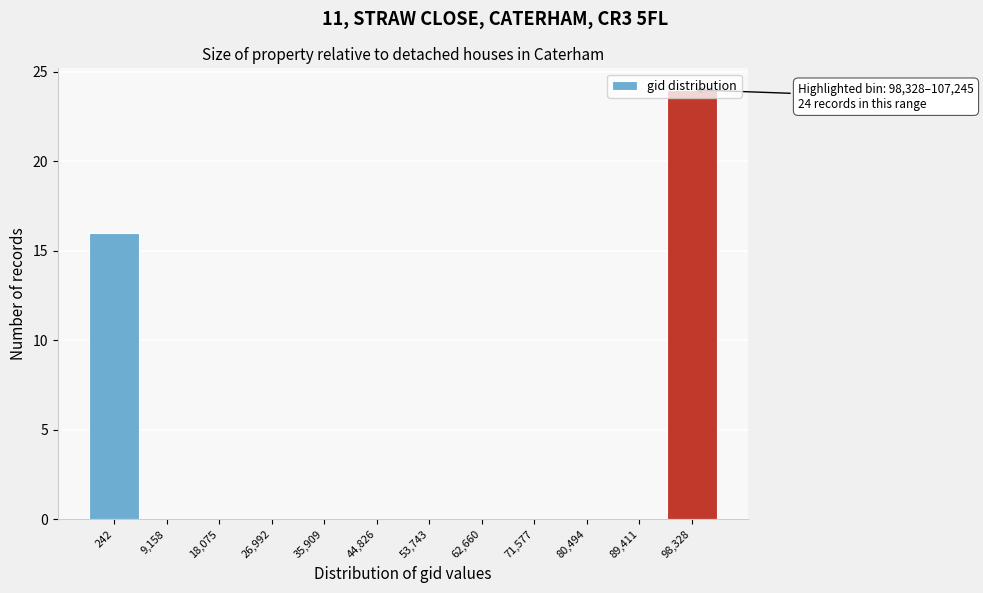

The chart shows a value of -14 at 44,826. True or false?

False